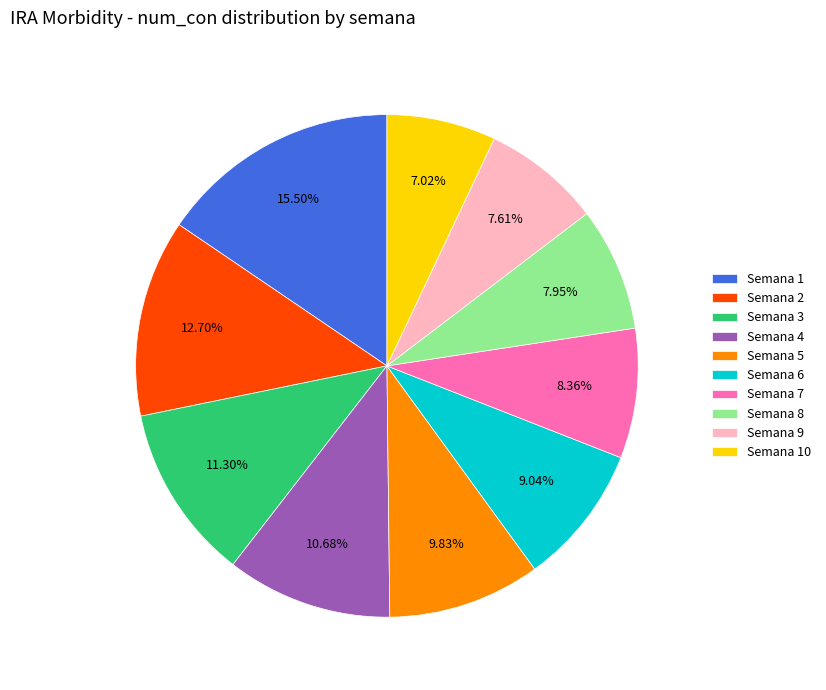

Count the number of slices in the pie.

10